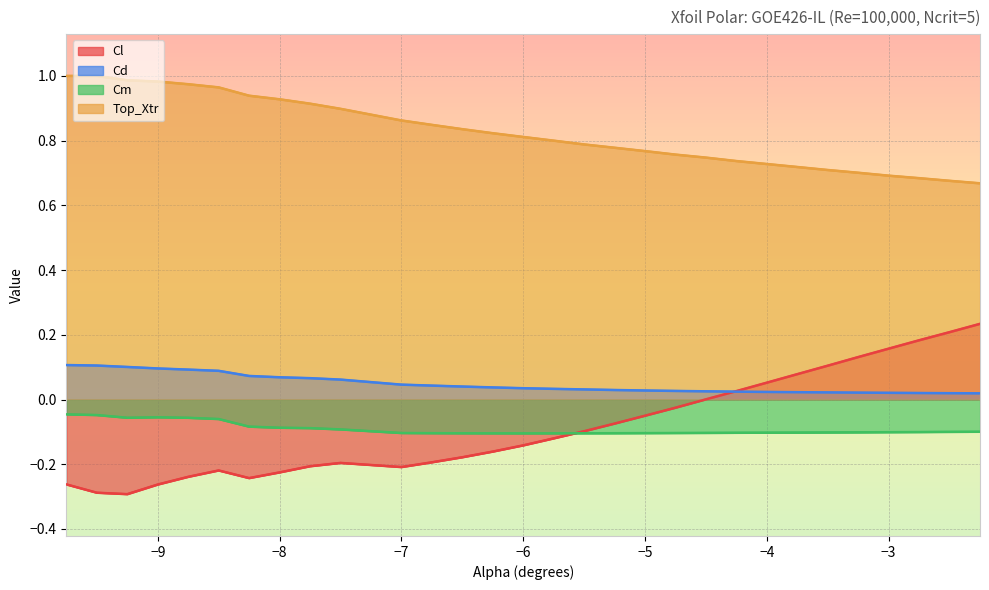

What is the label of the 25th point from the left?

-3.5